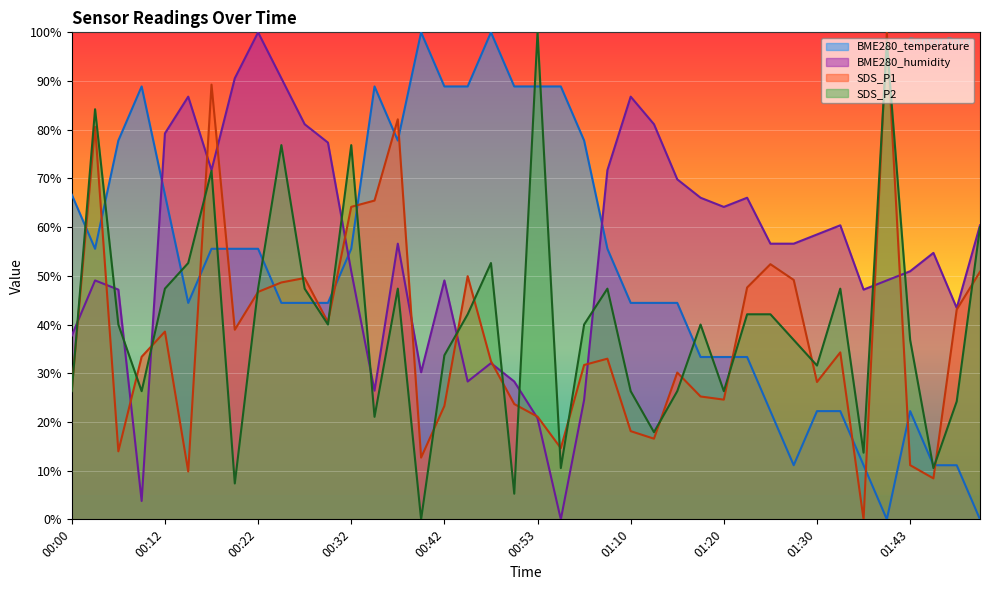

At which label does BME280_temperature reach its peak?

00:40